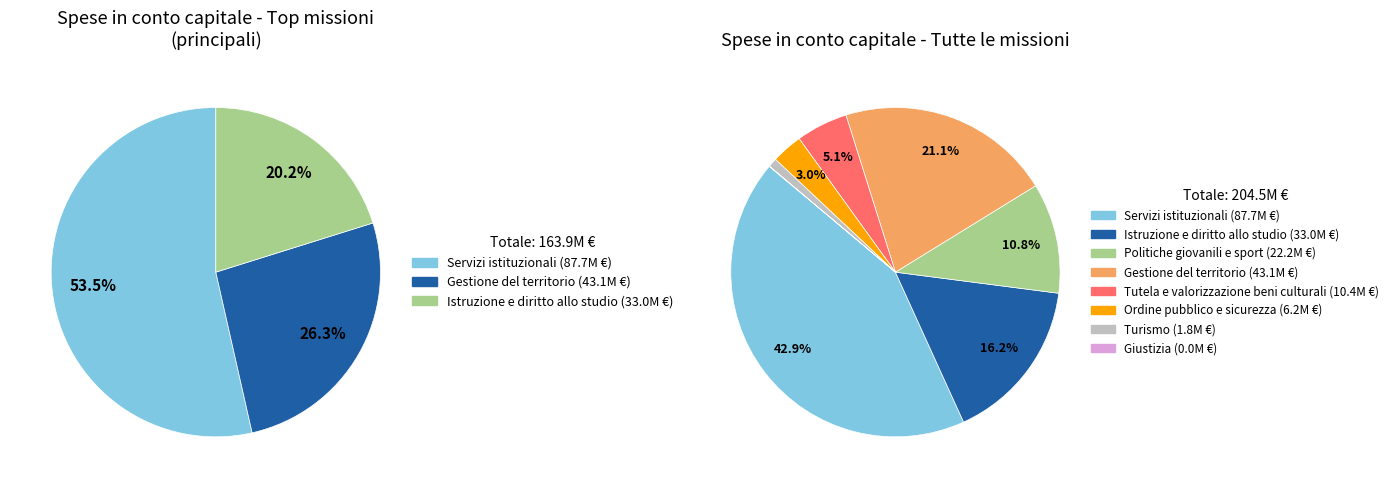

To the nearest percent, what is the combined percentage of Tutela e valorizzazione beni culturali and Giustizia?

5%